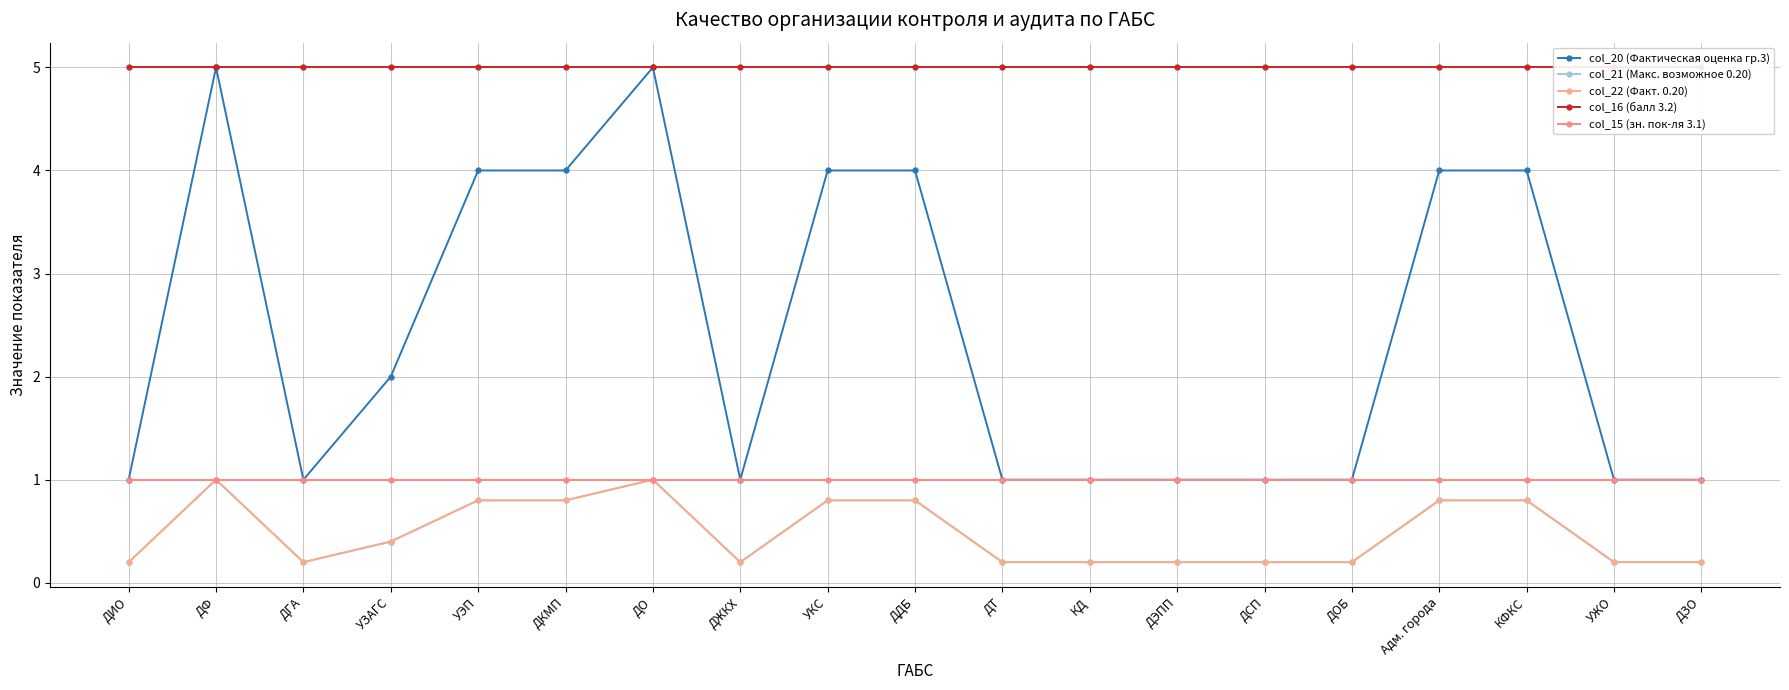

Rank the series at ДОБ from lowest to highest value.

col_21 (Макс. возможное 0.20), col_22 (Факт. 0.20), col_20 (Фактическая оценка гр.3), col_15 (зн. пок-ля 3.1), col_16 (балл 3.2)